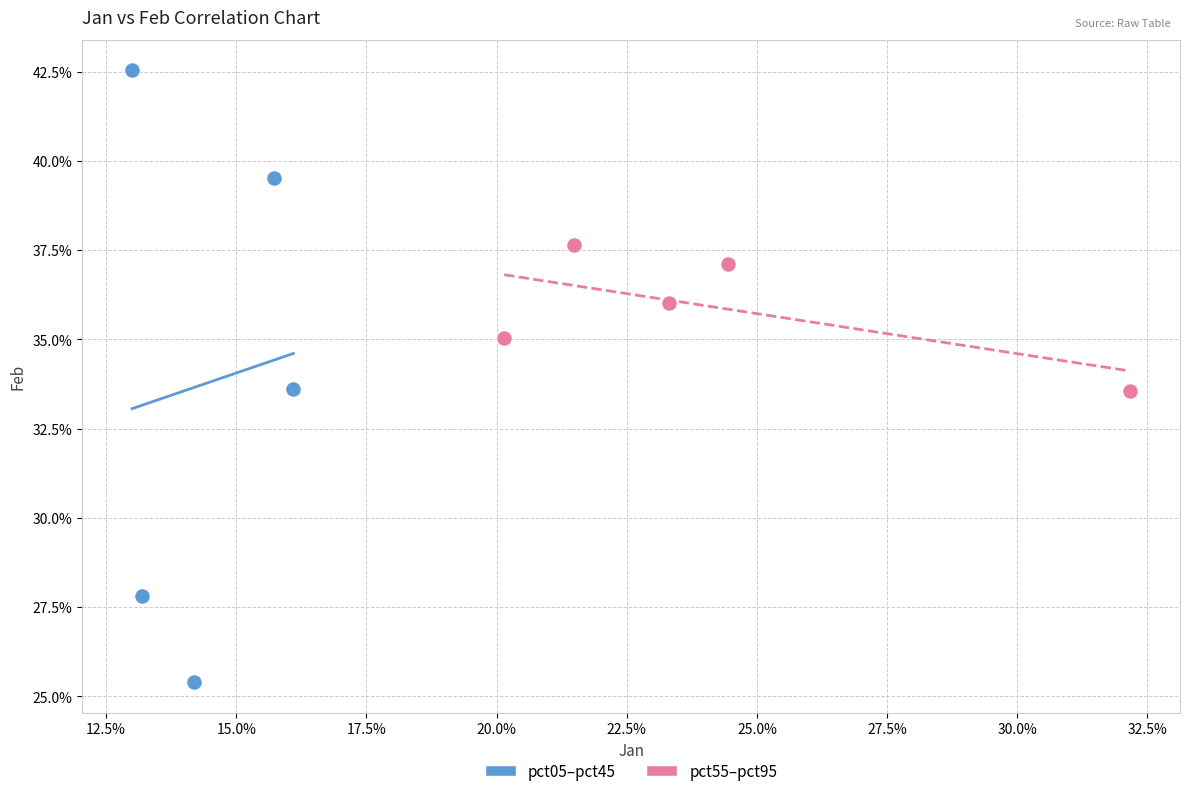

Which series has the widest spread of Y values?

pct05–pct45